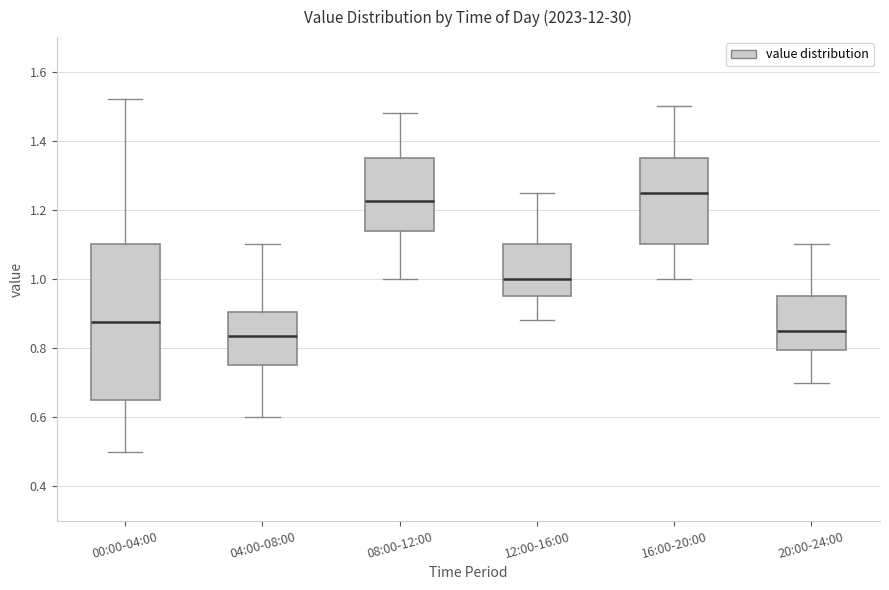

Reading left to right, read every box against the y-axis: the position of its median line, the range the box covers, and the ends of its whiskers. The values are not printed on the chart, so give them approximately, as read against the axis.

00:00-04:00: median 0.88, box 0.66 to 1.10, whiskers 0.50 to 1.52
04:00-08:00: median 0.84, box 0.76 to 0.90, whiskers 0.60 to 1.10
08:00-12:00: median 1.22, box 1.14 to 1.36, whiskers 1.00 to 1.48
12:00-16:00: median 1.00, box 0.96 to 1.10, whiskers 0.88 to 1.26
16:00-20:00: median 1.26, box 1.10 to 1.36, whiskers 1.00 to 1.50
20:00-24:00: median 0.86, box 0.80 to 0.96, whiskers 0.70 to 1.10